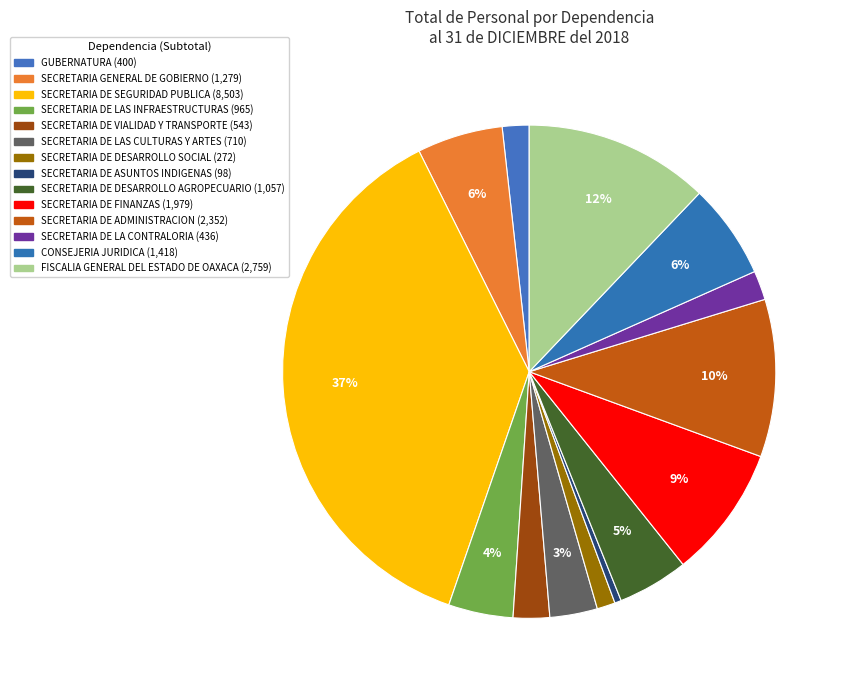

Count the number of slices in the pie.

14